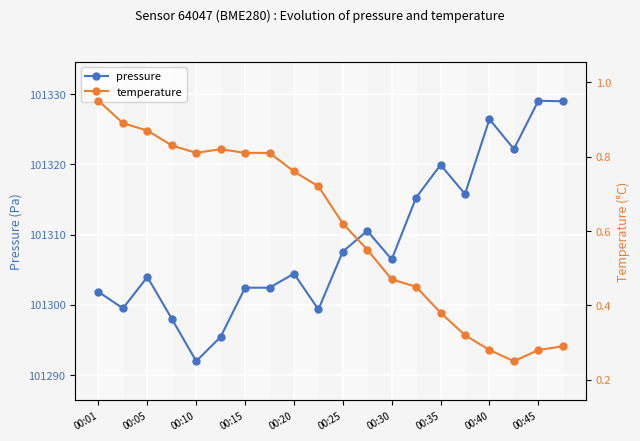

What position from the left is 17?

18